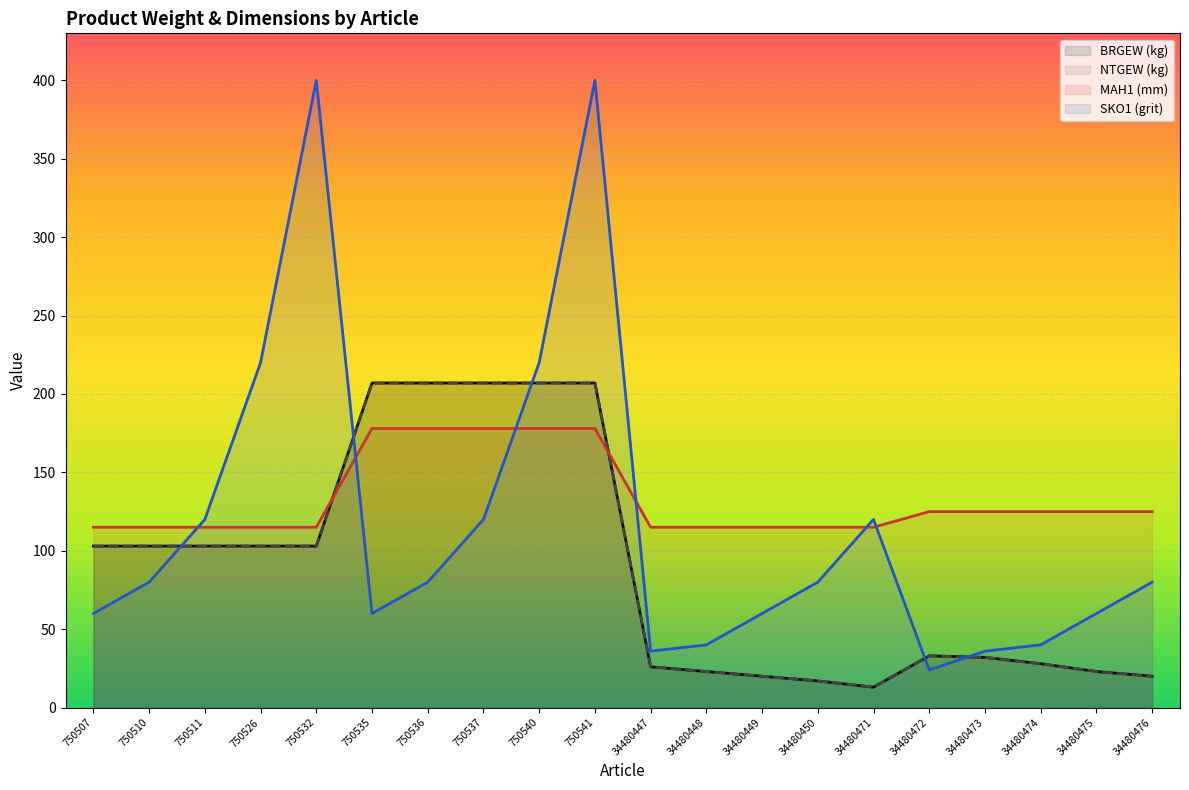

Rank the categories by NTGEW (kg) value from highest to lowest.

750535, 750536, 750537, 750540, 750541, 750507, 750510, 750511, 750526, 750532, 34480472, 34480473, 34480474, 34480447, 34480448, 34480475, 34480449, 34480476, 34480450, 34480471